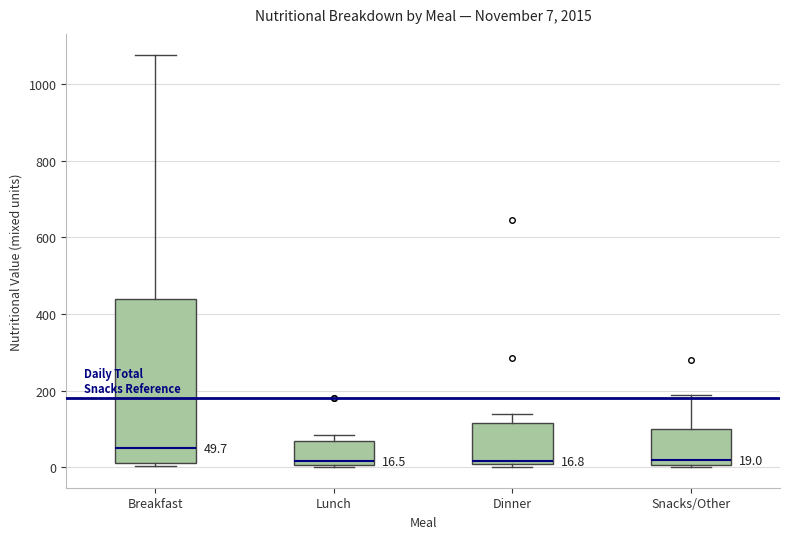

Which box is the tallest, from its lower edge to its upper edge?

Breakfast